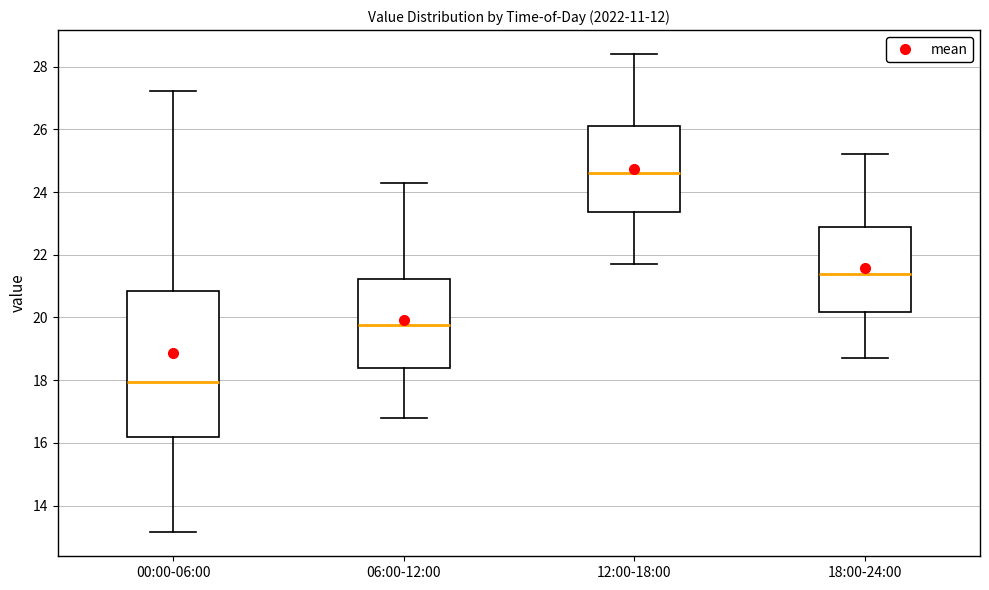

Where is the lower edge of the box for 18:00-24:00 on the y-axis? The values are not printed on the chart, so give them approximately, as read against the axis.

20.2